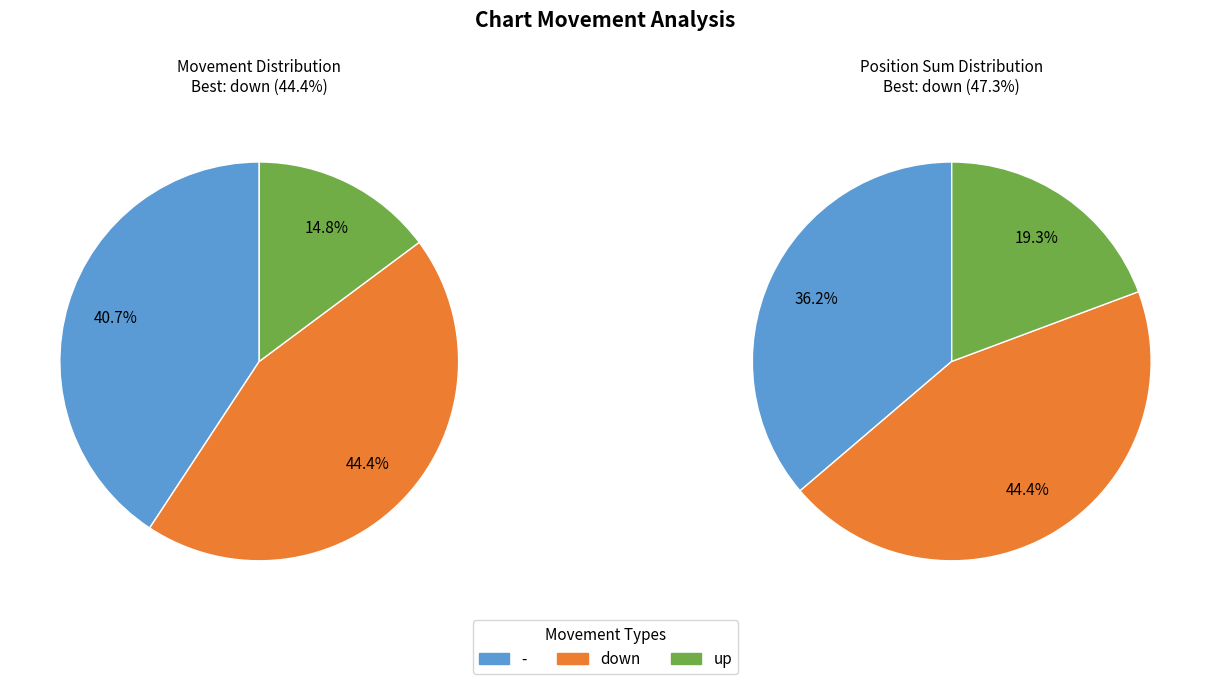

What percentage is the down slice, to the nearest percent?

44%